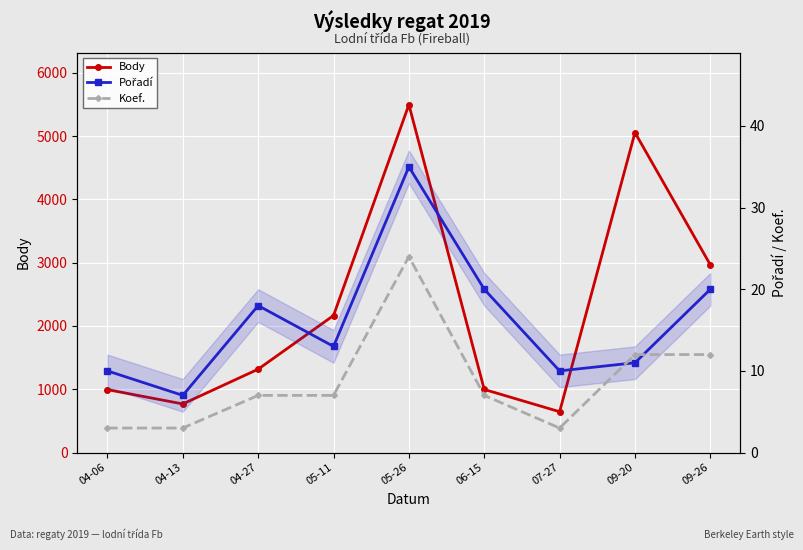

What is the difference between the Body values at 09-26 and 09-20?

2090